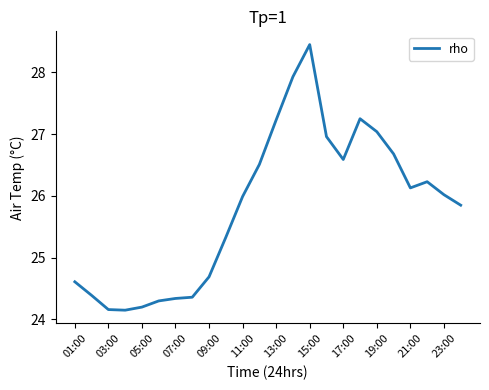

What is the difference between the maximum and minimum values?

4.3